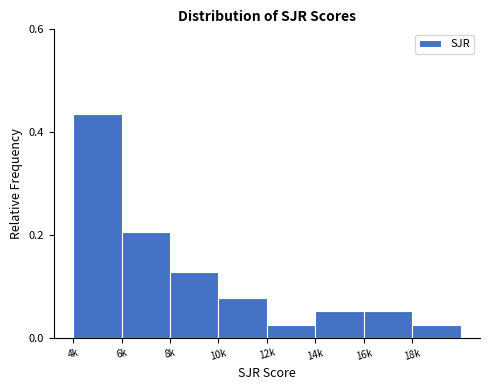

Is it true that the value at 6k is 0.1?

False